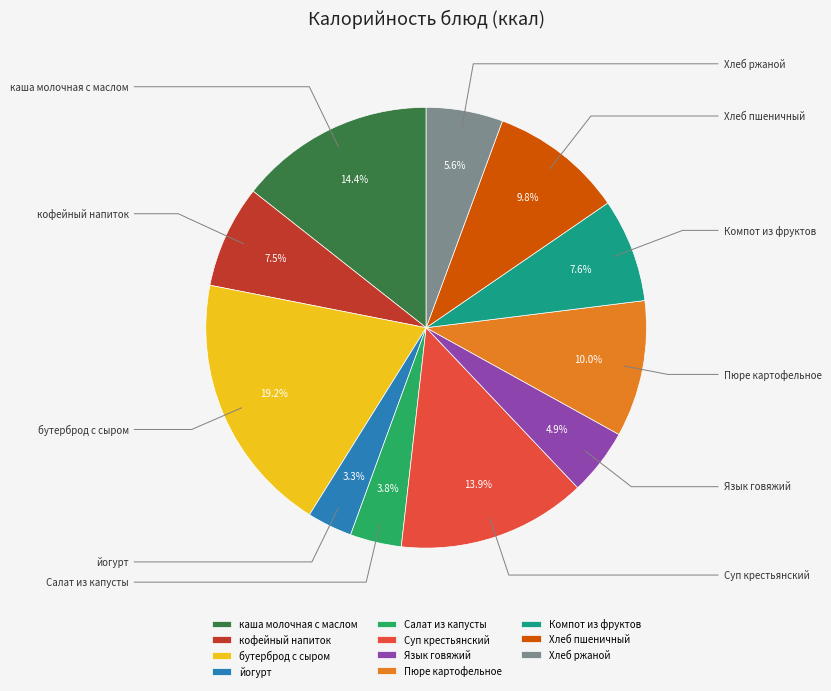

Which slice is the largest?

бутерброд с сыром